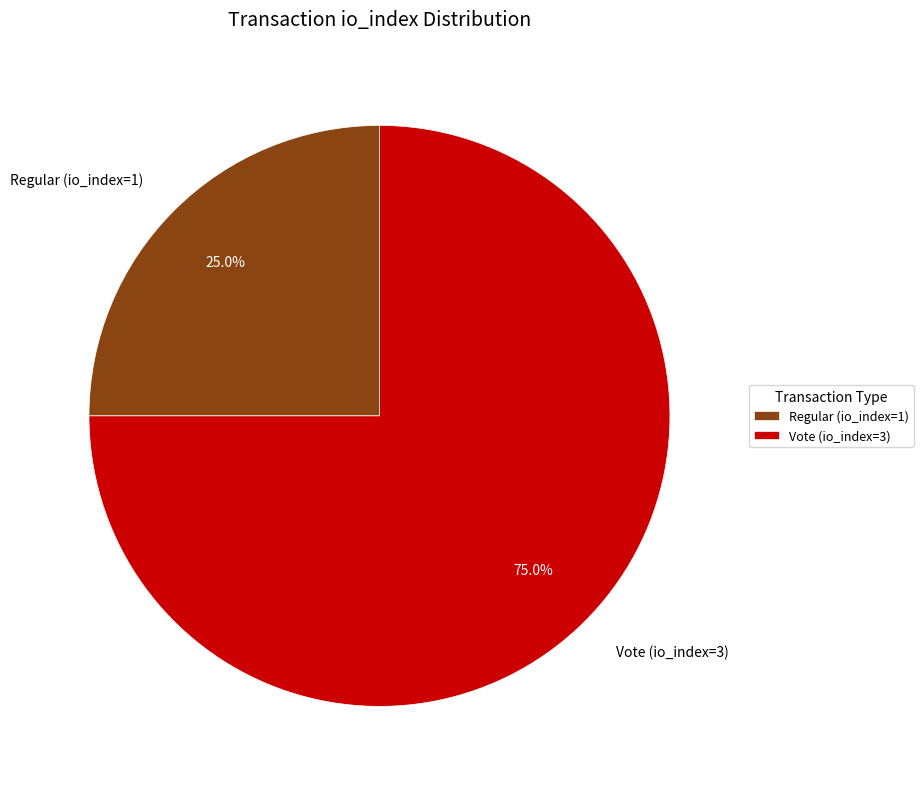

Approximately how many times larger is the value at Vote (io_index=3) compared to Regular (io_index=1)?

3.0